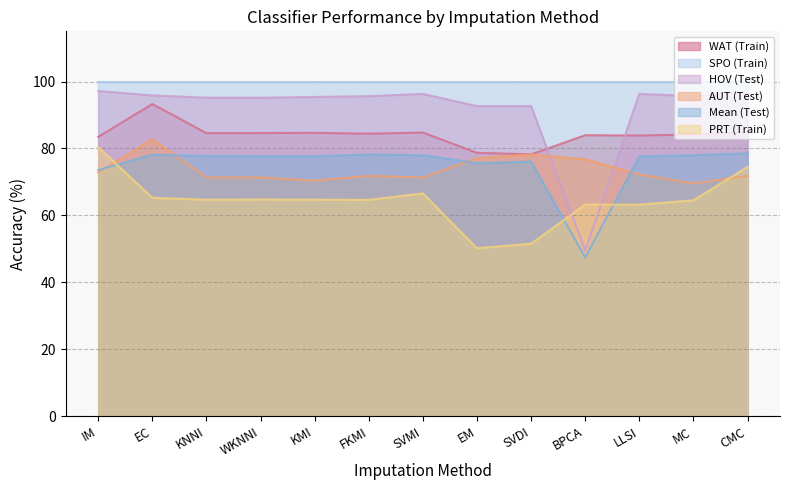

Read the WAT (Train) value at SVMI.

84.8